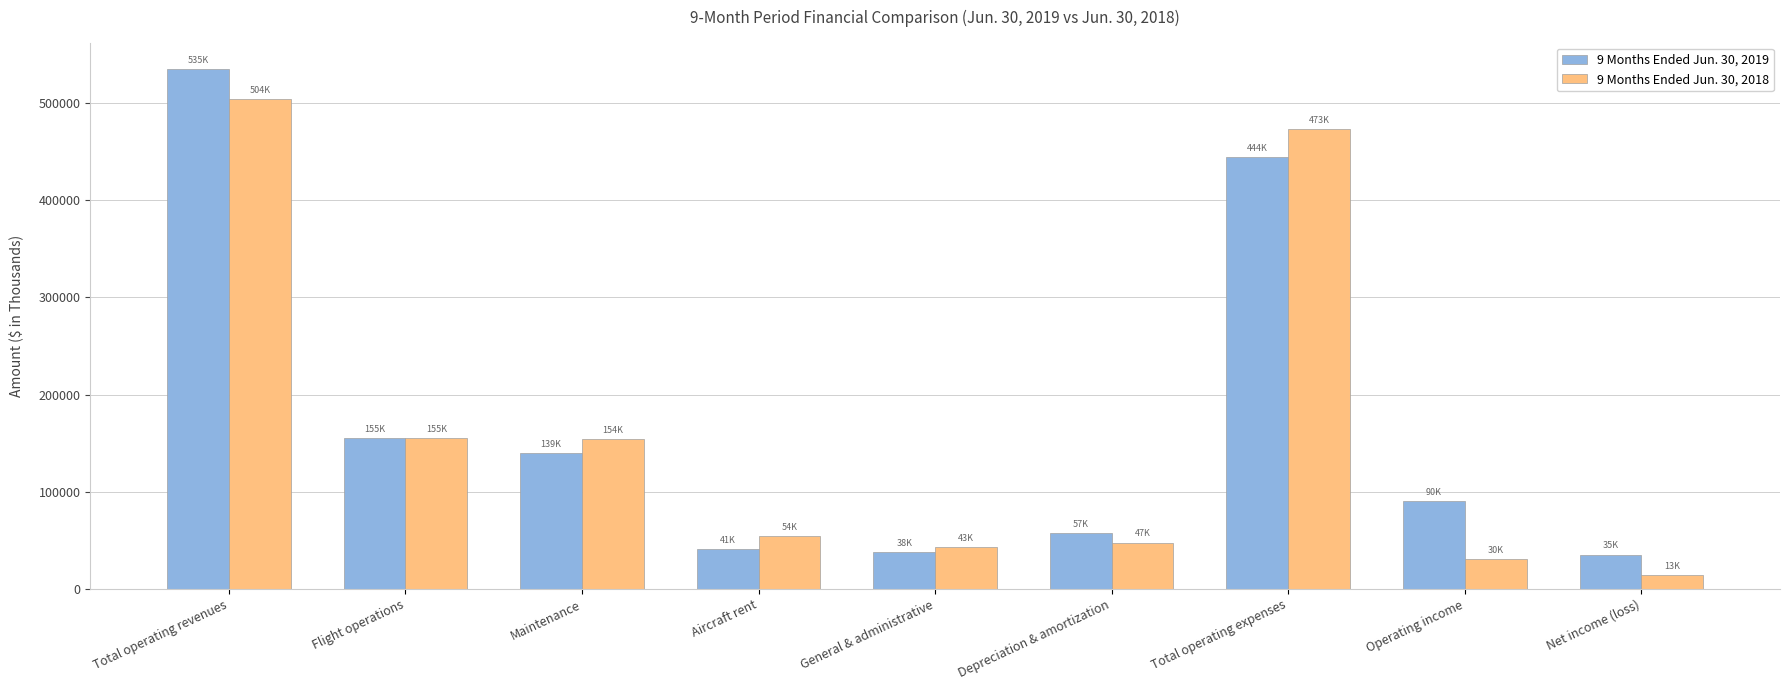

At which label does 9 Months Ended Jun. 30, 2019 first exceed 90684?

Total operating revenues